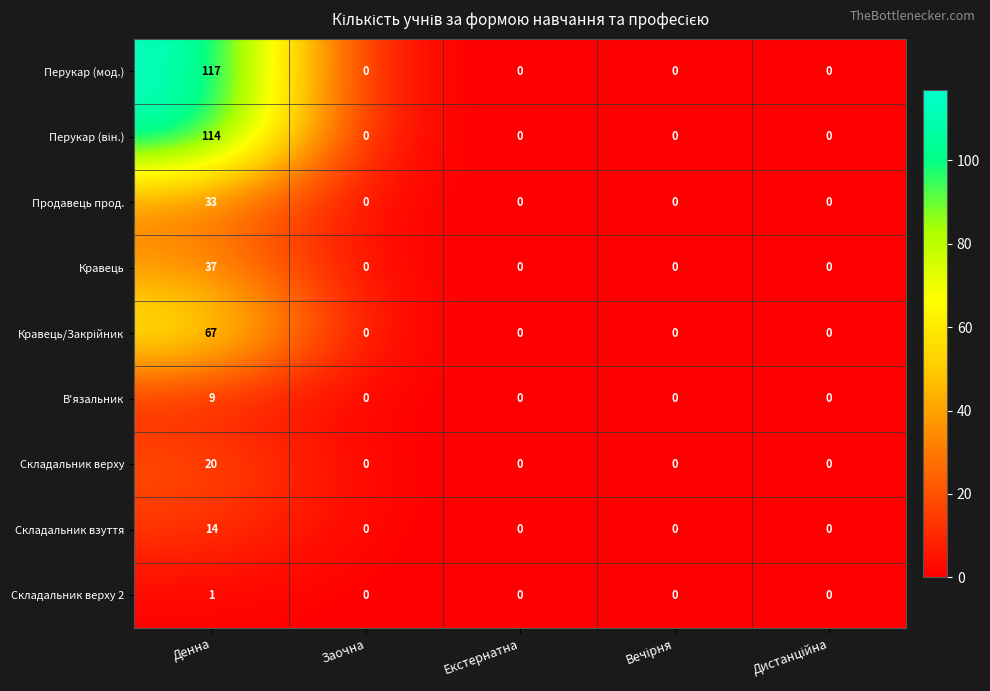

Which category has the highest value across all series?

Денна